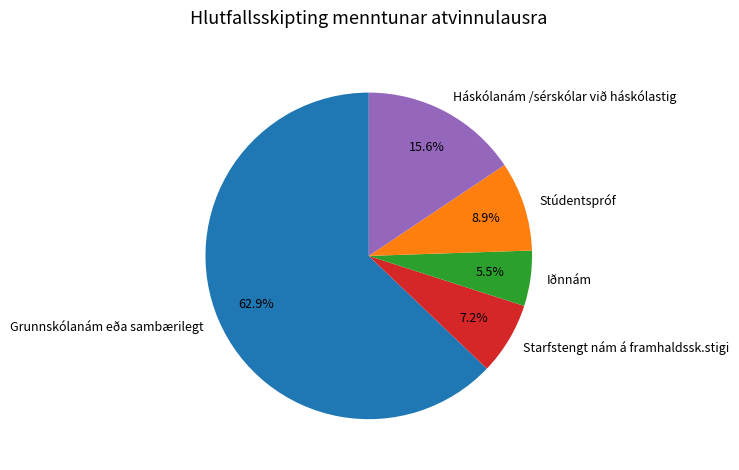

To the nearest percent, what is the combined percentage of Starfstengt nám á framhaldssk.stigi and Iðnnám?

13%